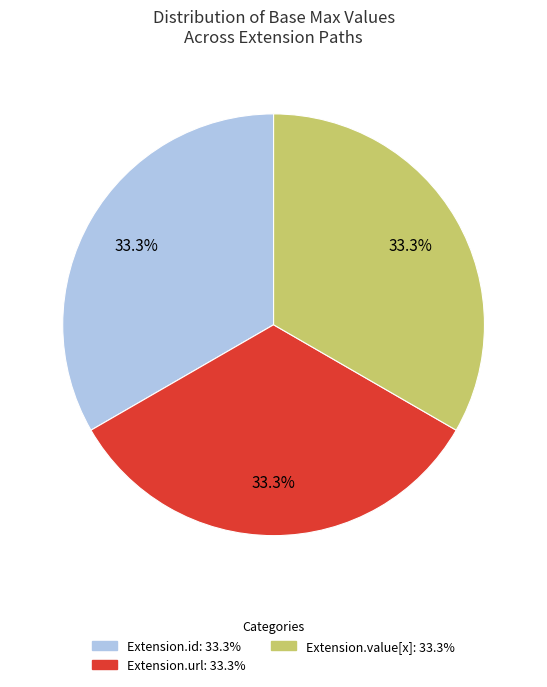

Is there a majority slice in this chart?

No